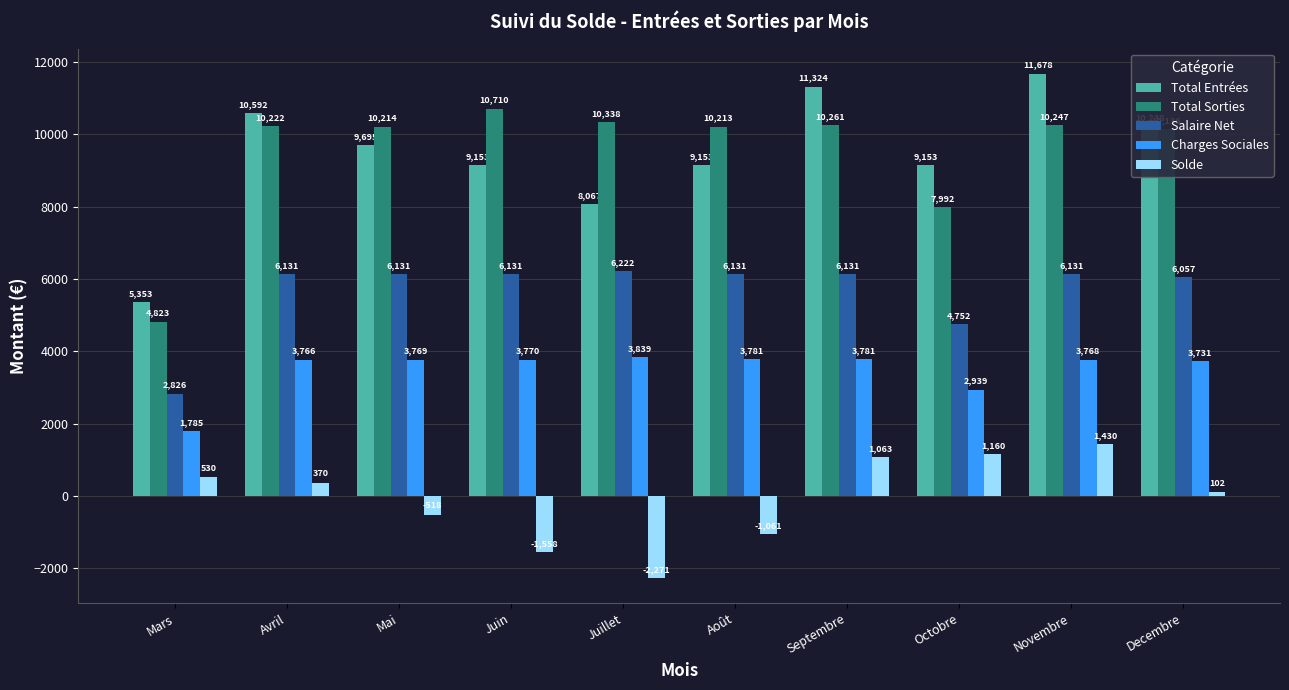

What is the lowest value of the Solde series?

-2271.1